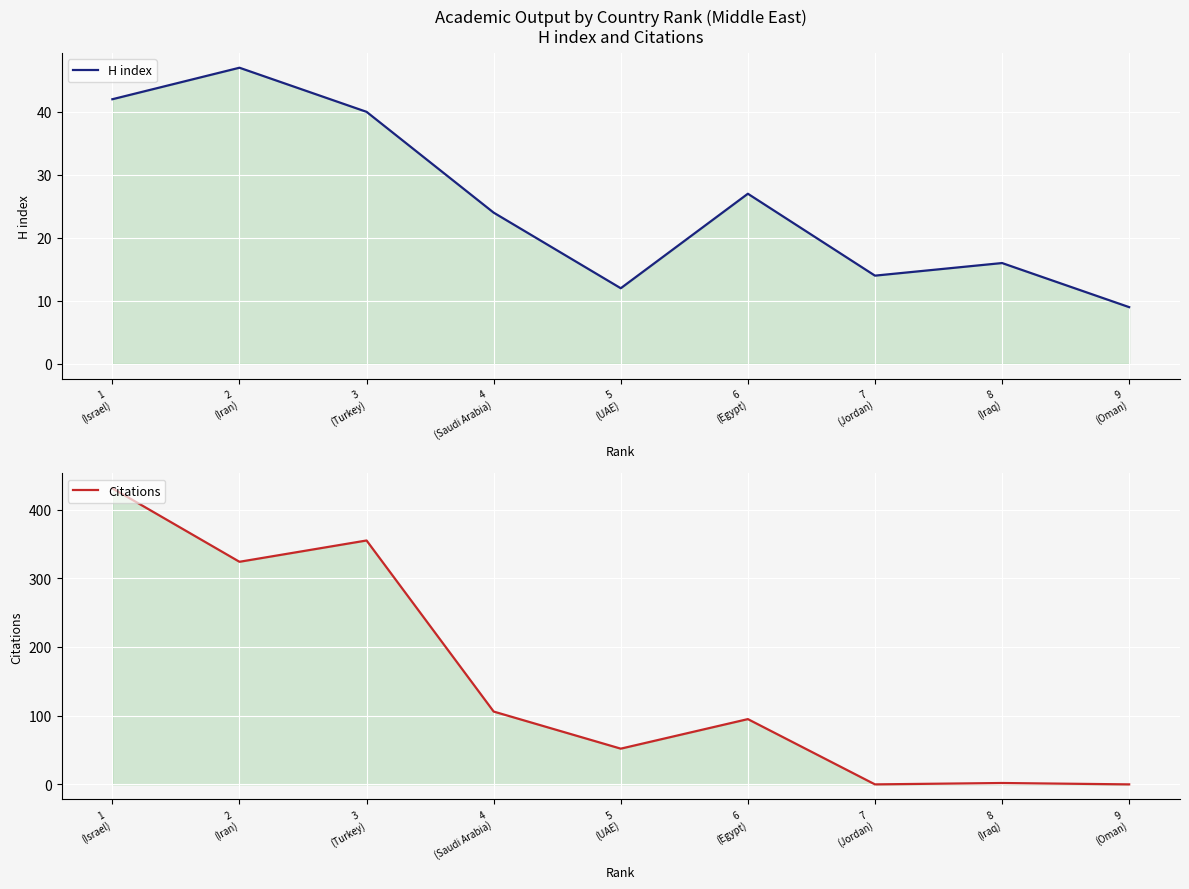

At which category does the chart reach its peak across all series?

1
(Israel)